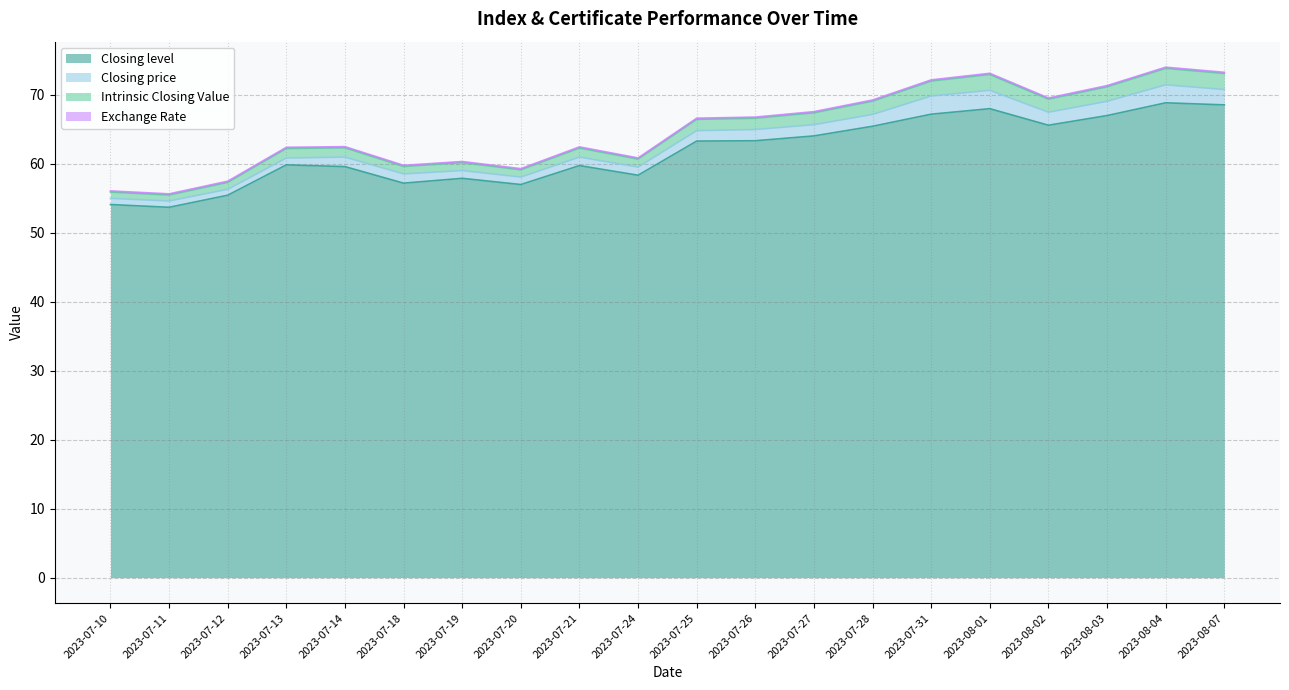

List the labels in order of Intrinsic Closing Value value, largest first.

2023-08-04, 2023-08-07, 2023-08-01, 2023-07-31, 2023-08-03, 2023-08-02, 2023-07-28, 2023-07-27, 2023-07-26, 2023-07-25, 2023-07-14, 2023-07-21, 2023-07-13, 2023-07-24, 2023-07-19, 2023-07-18, 2023-07-20, 2023-07-12, 2023-07-10, 2023-07-11